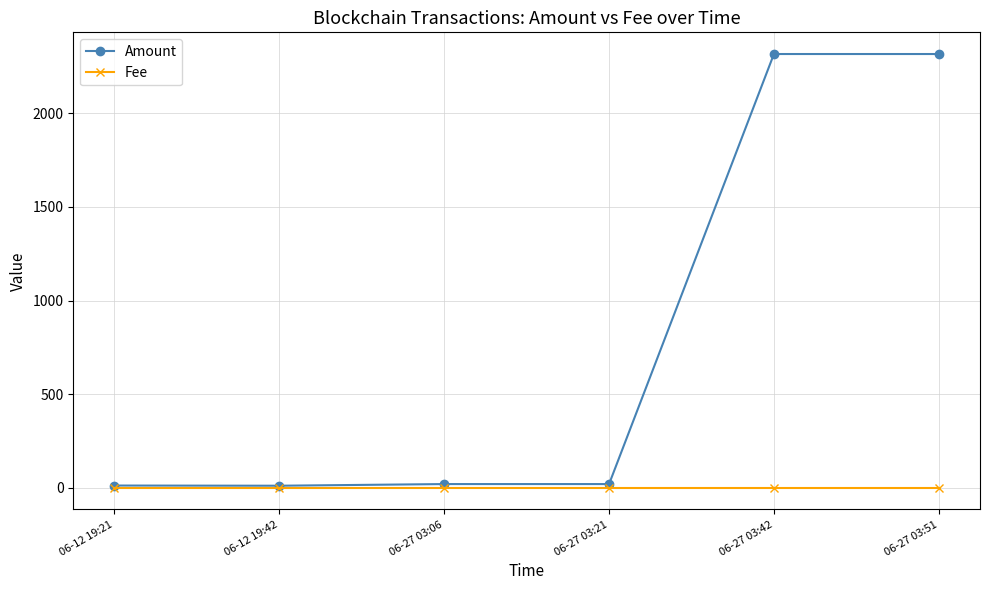

What position from the right is 06-27 03:42?

2